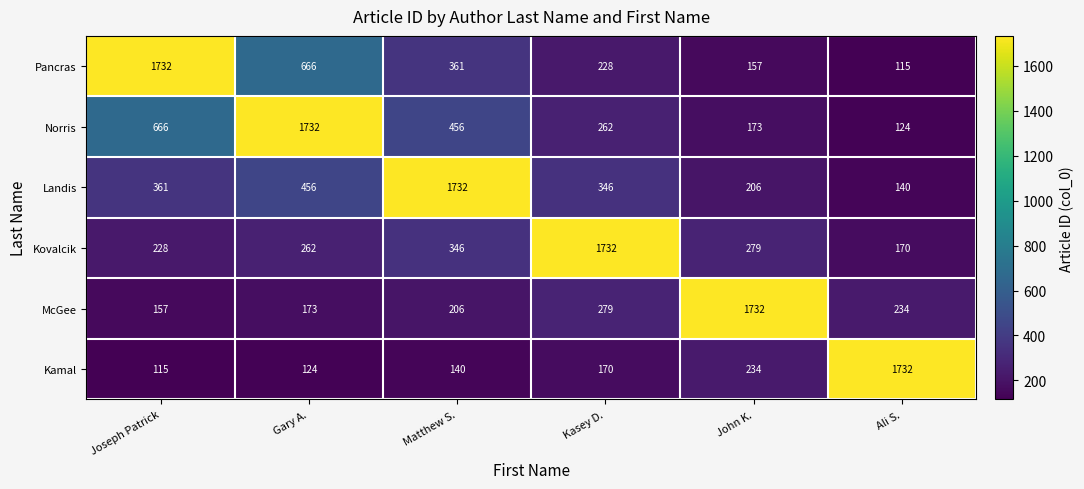

Rank the series at Ali S. from lowest to highest value.

Pancras, Norris, Landis, Kovalcik, McGee, Kamal